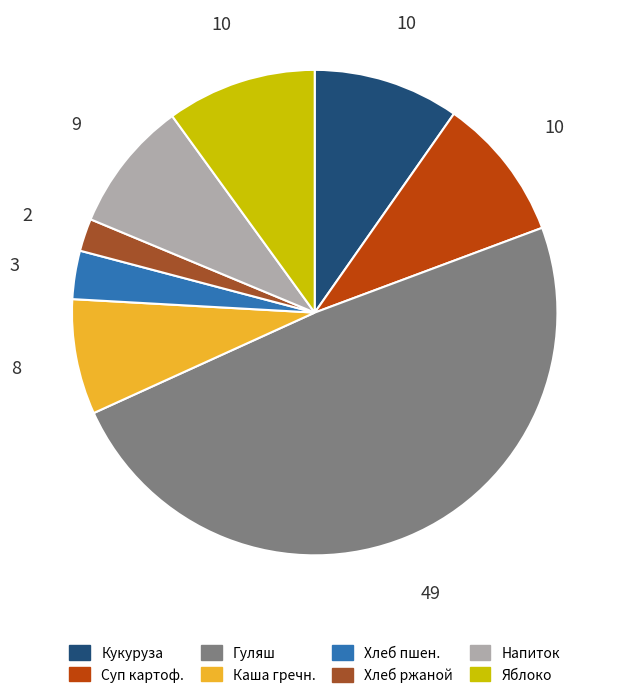

How many slices are in this pie chart?

8